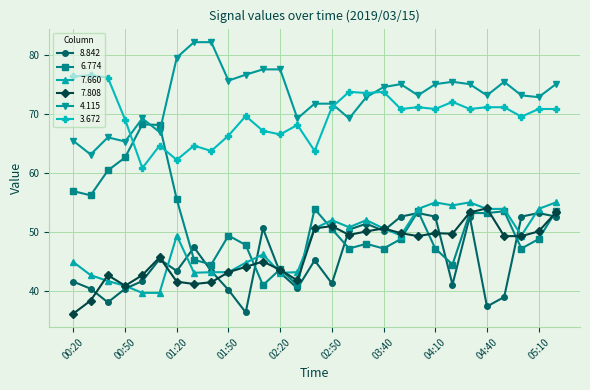

Which series has the largest total across all categories?

4.115